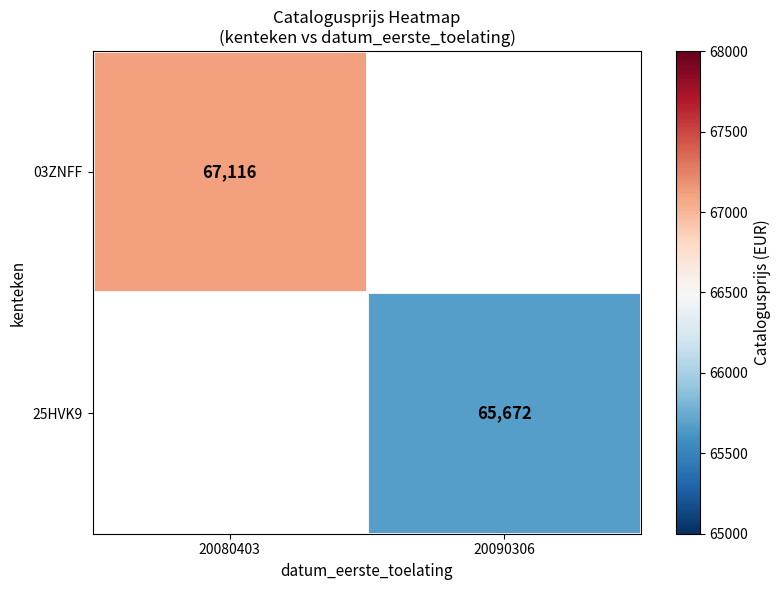

What is the greatest value displayed?

67116.0